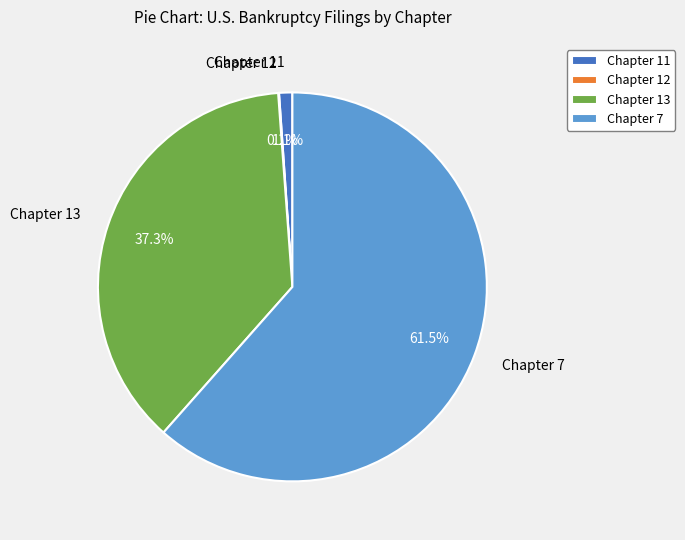

What percentage is NOT represented by Chapter 11?

98.9%